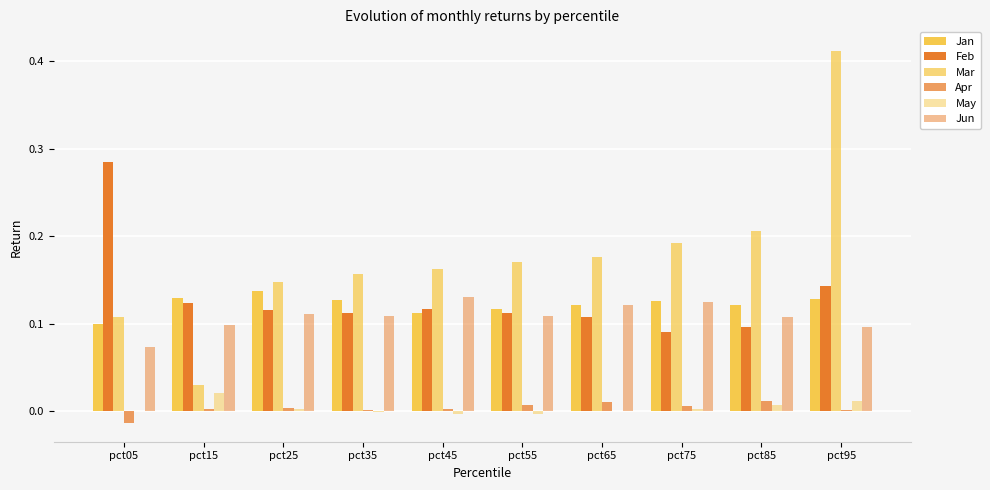

At which category is the sum across all series the highest?

pct95